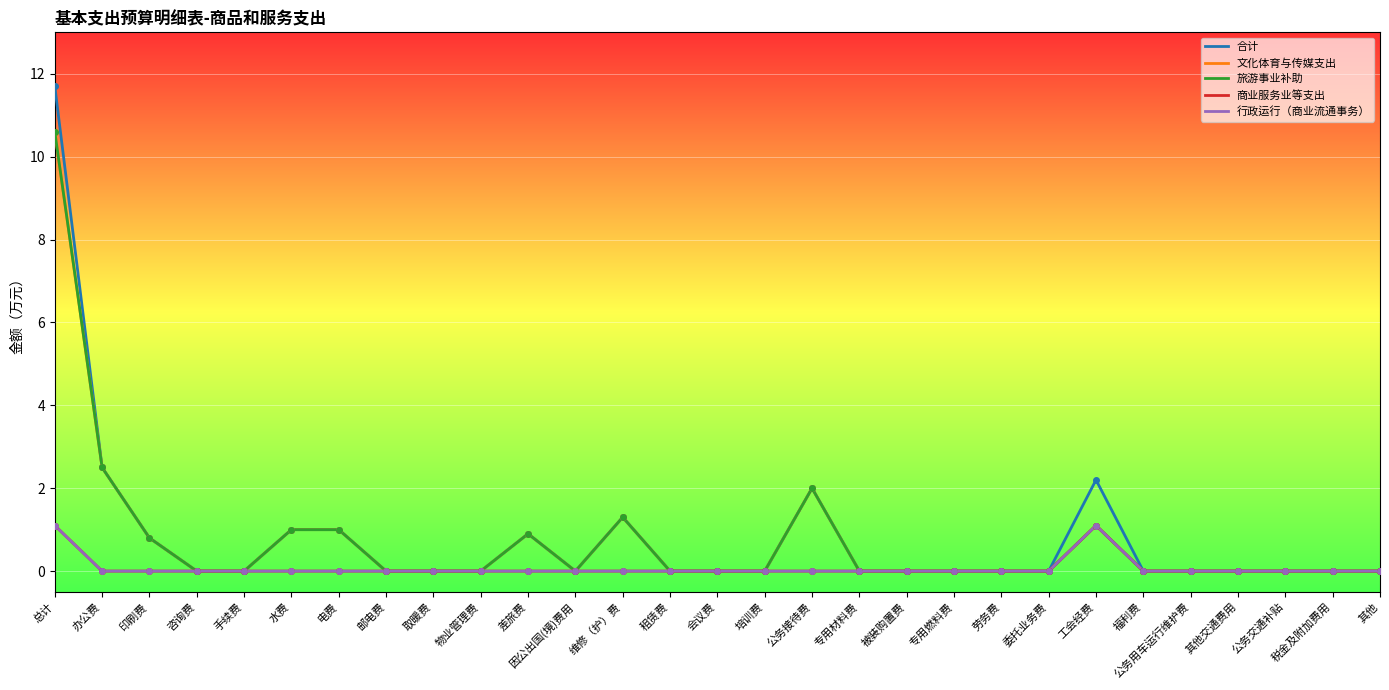

True or false: 文化体育与传媒支出 has a value of 0.2 at 印刷费.

False